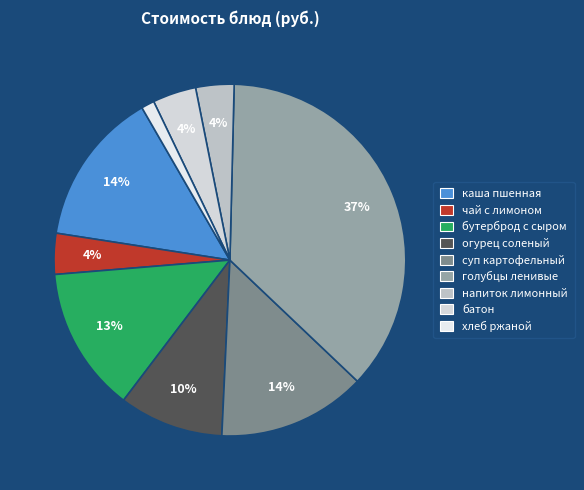

Count the number of slices in the pie.

9